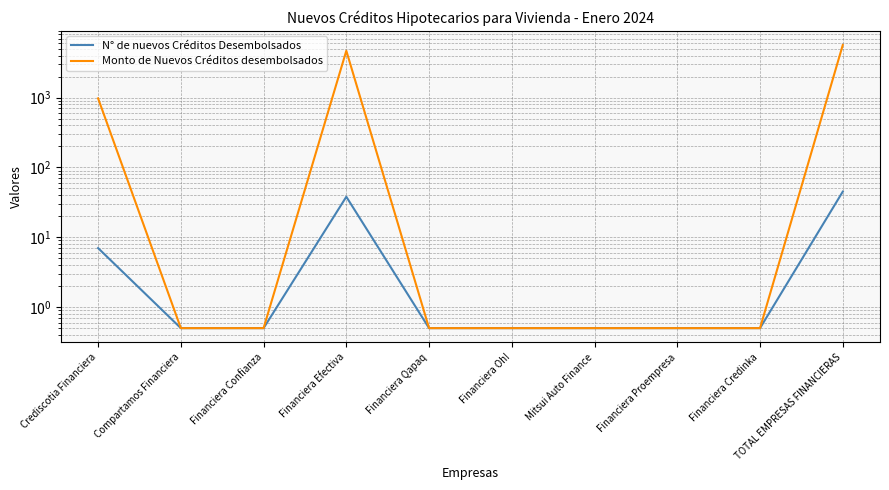

What are all the series names shown in the legend?

N° de nuevos Créditos Desembolsados, Monto de Nuevos Créditos desembolsados